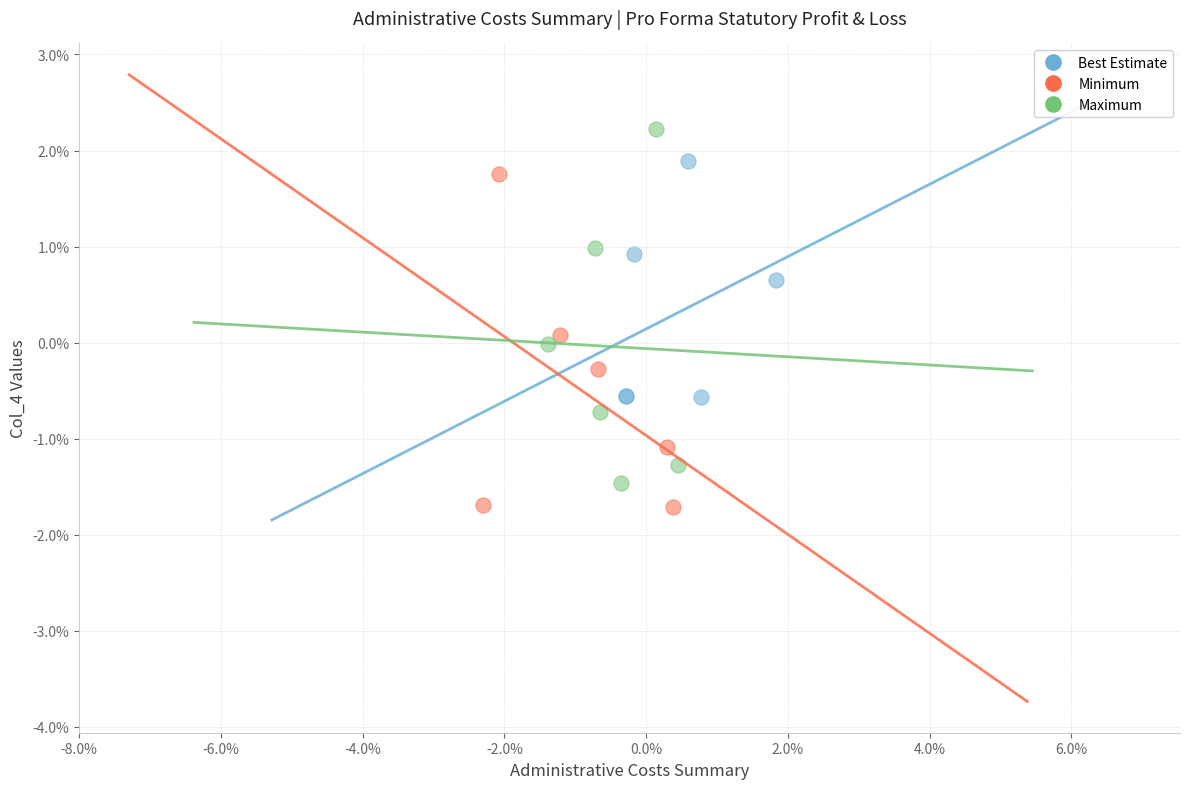

Which series has the widest spread of Y values?

Maximum